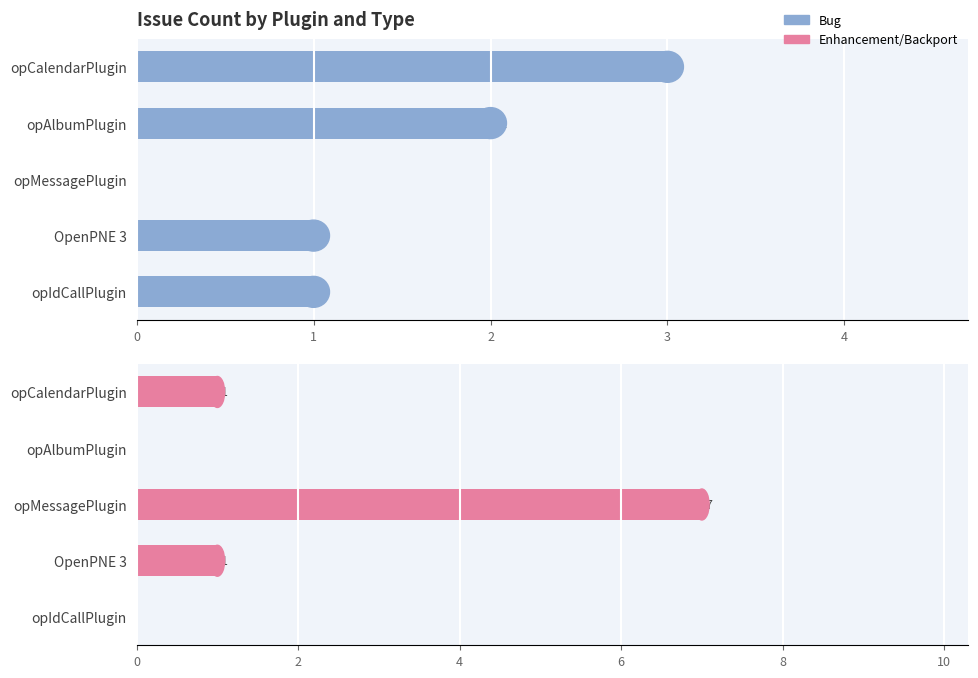

Reading left to right, what are all the values shown in this chart?

Bug: 3	2	0	1	1
Enhancement/Backport: 1	0	7	1	0